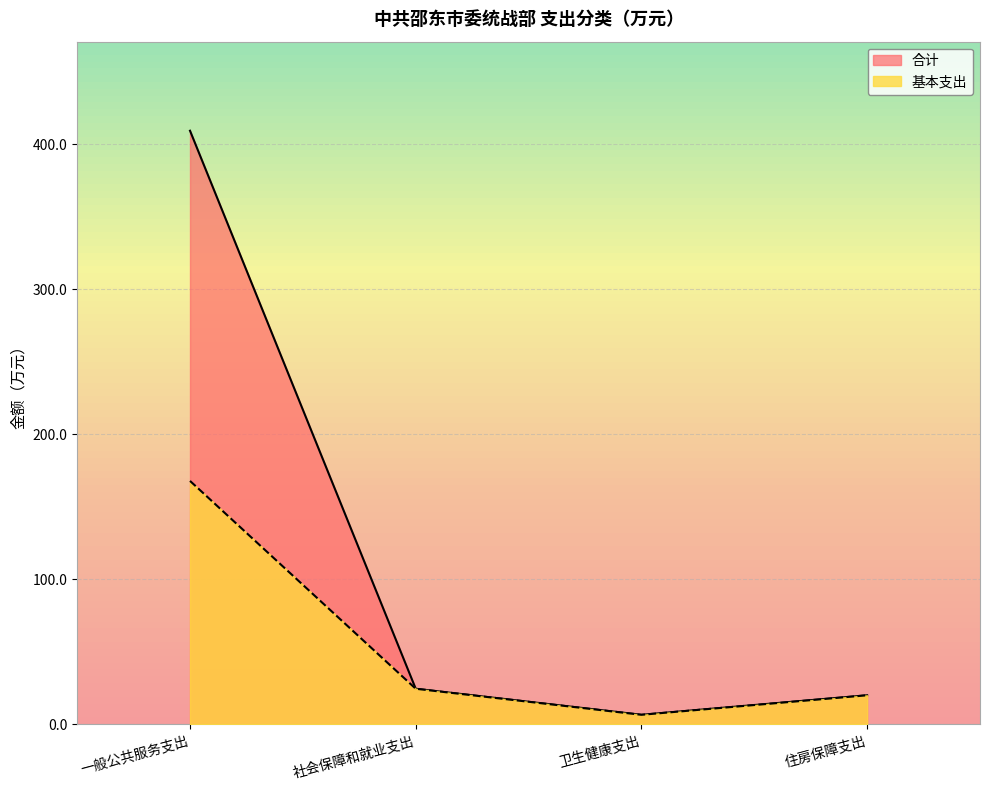

The value of 合计 at 社会保障和就业支出 is 33.7. True or false?

False